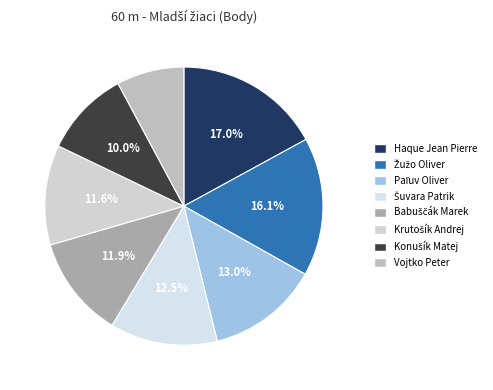

How many segments does this pie chart have?

8